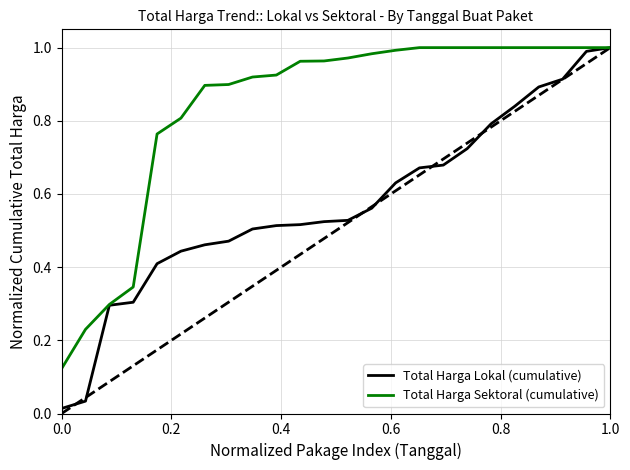

What is the sum of all Total Harga Lokal (cumulative) values?

13.7